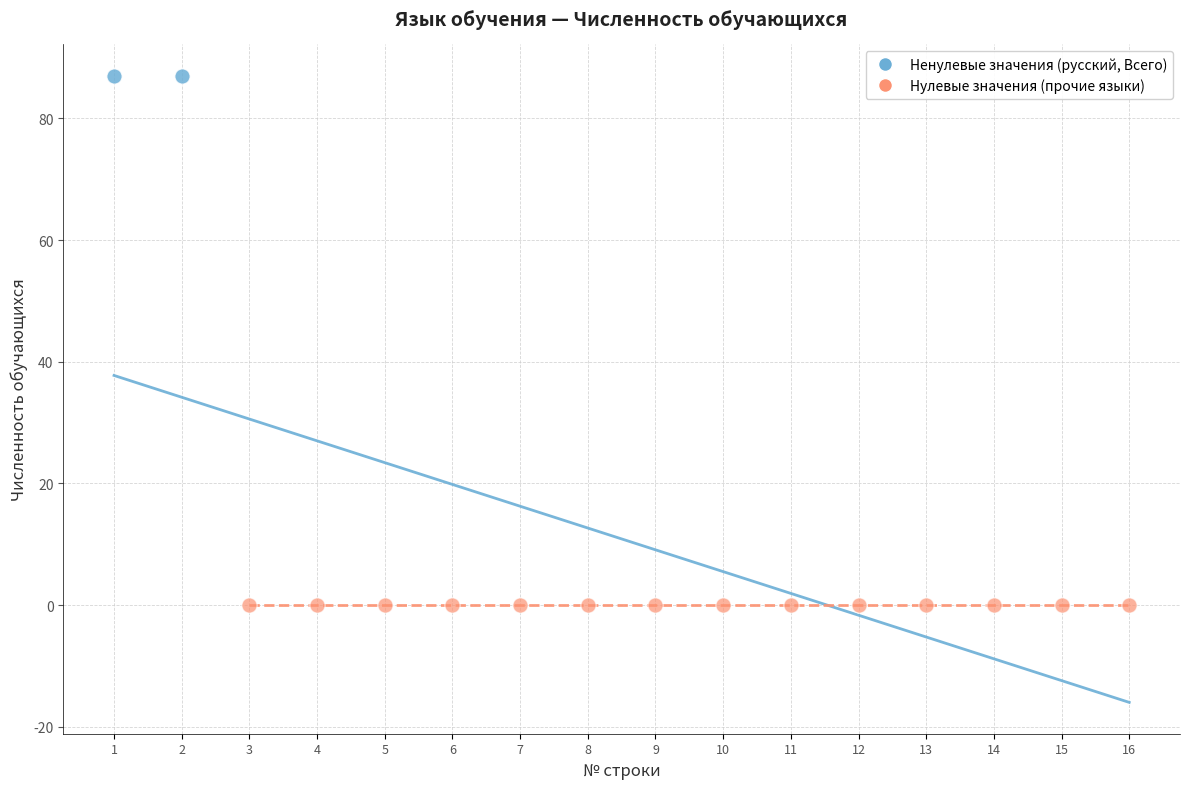

Which series reaches the minimum Y coordinate?

Нулевые значения (прочие языки)